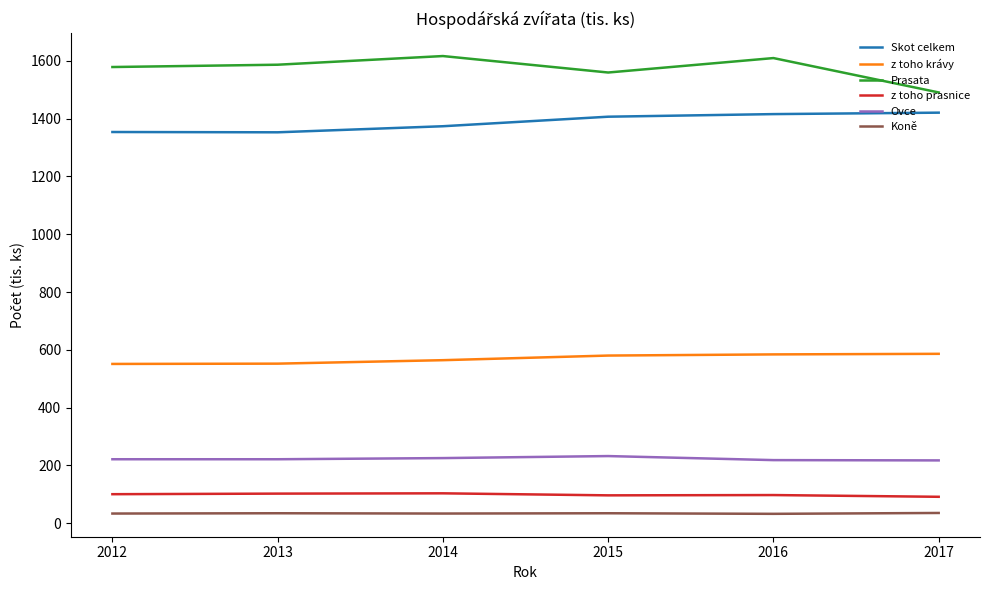

True or false: z toho prasnice and Prasata cross at least once.

False